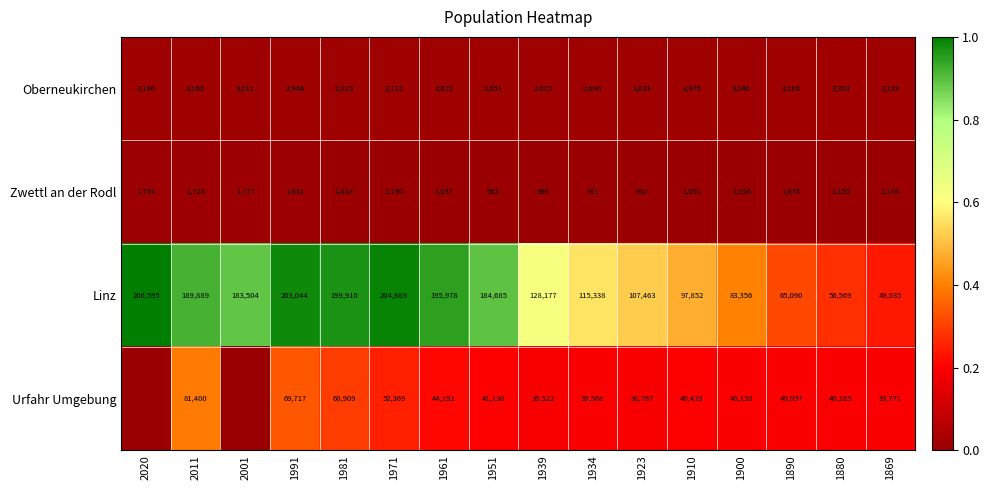

Which series changed the most between 1991 and 1869?

Linz